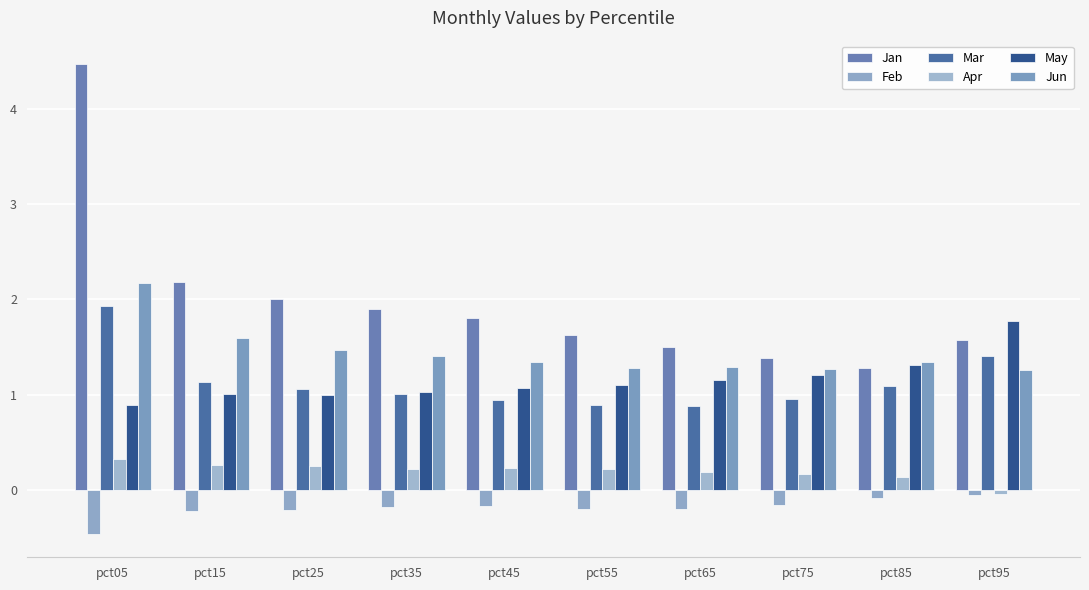

At which category does the chart reach its peak across all series?

pct05